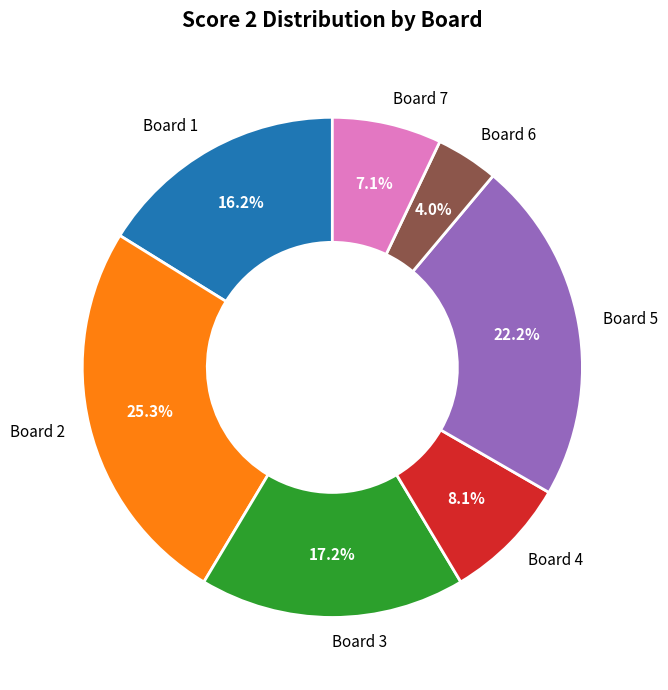

What is the smallest slice in the pie chart?

Board 6